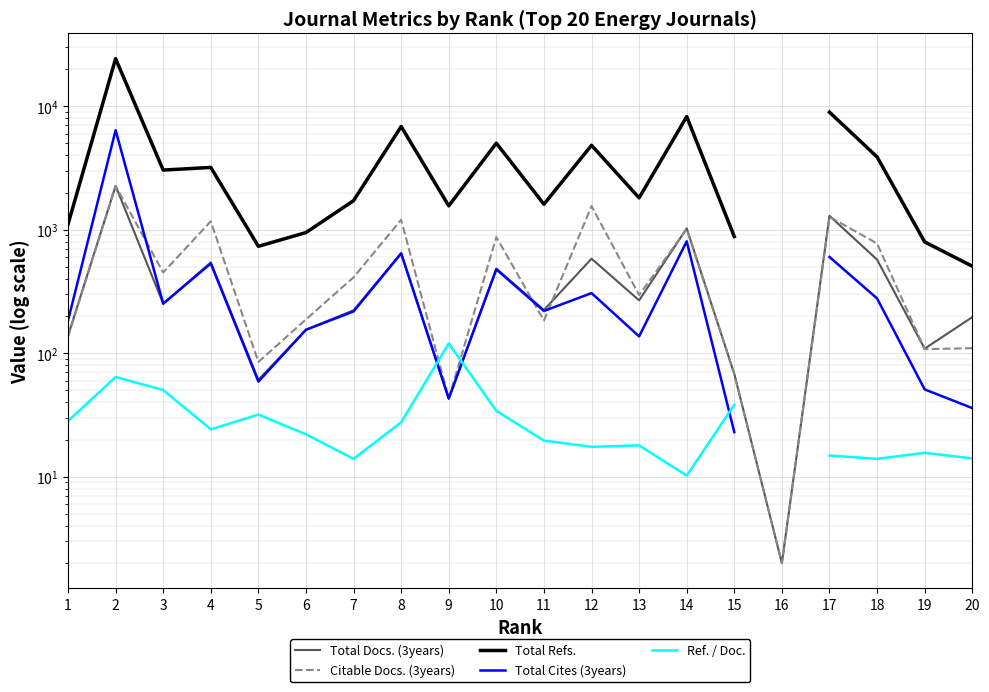

True or false: Total Refs. has more than 2 interior local peaks.

True